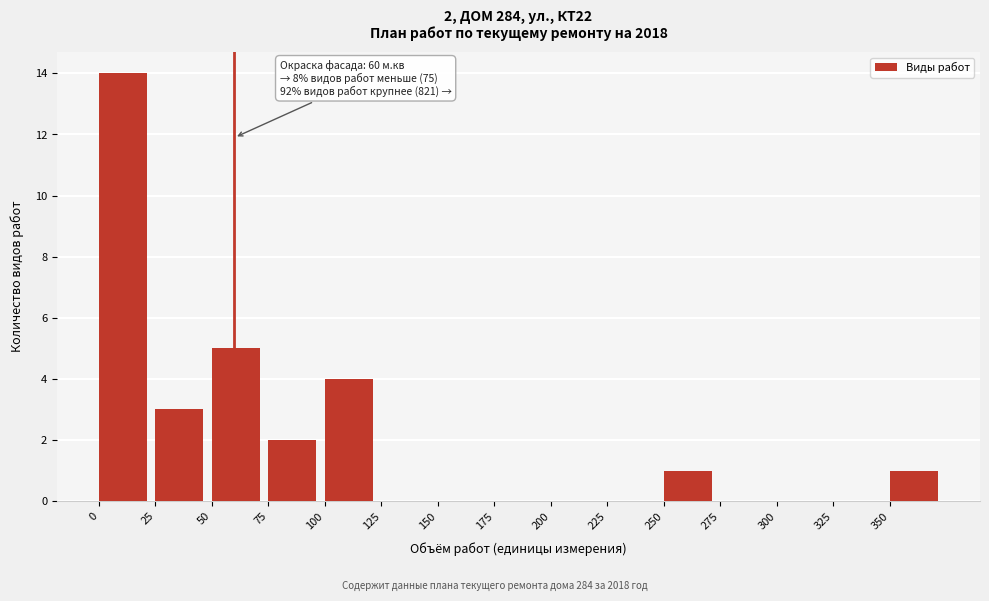

Over which range of the x-axis is the bar tallest?

0 to 25